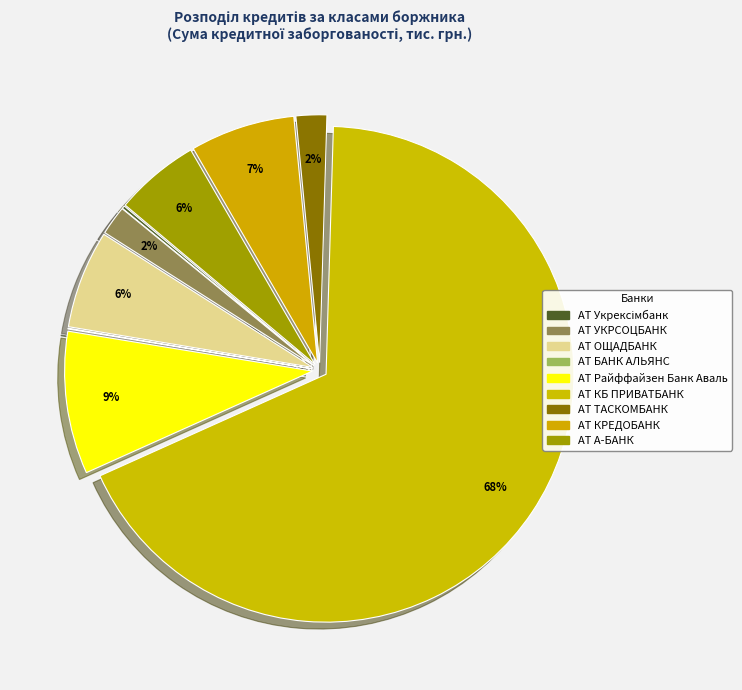

To the nearest percent, what is the difference between the largest and smallest slice percentages?

68%